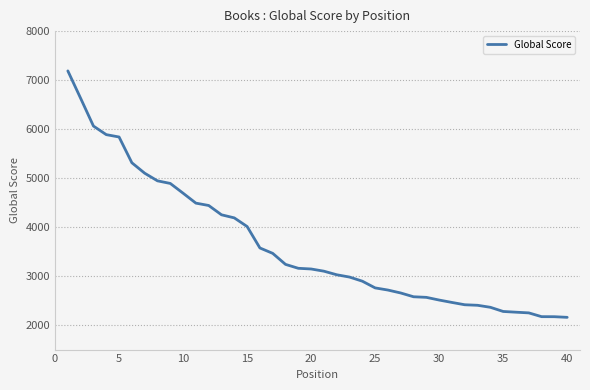

What is the greatest value displayed?

7188